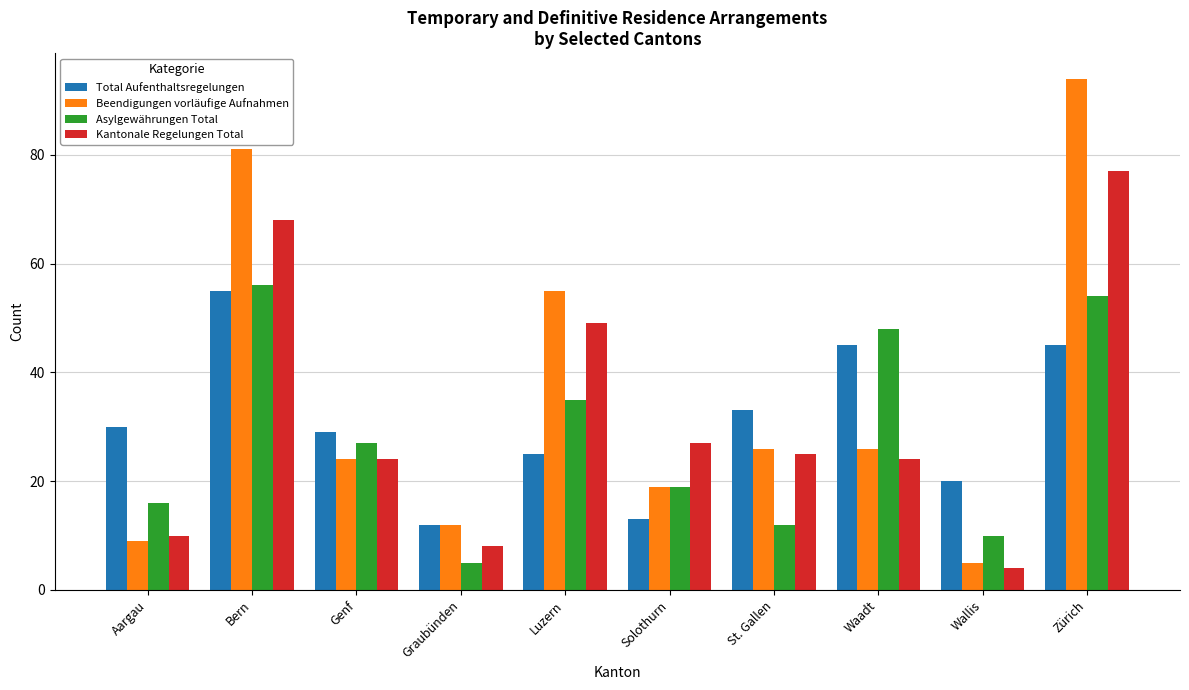

Is the value of Beendigungen vorläufige Aufnahmen at Zürich greater than the value of Total Aufenthaltsregelungen at Bern?

Yes